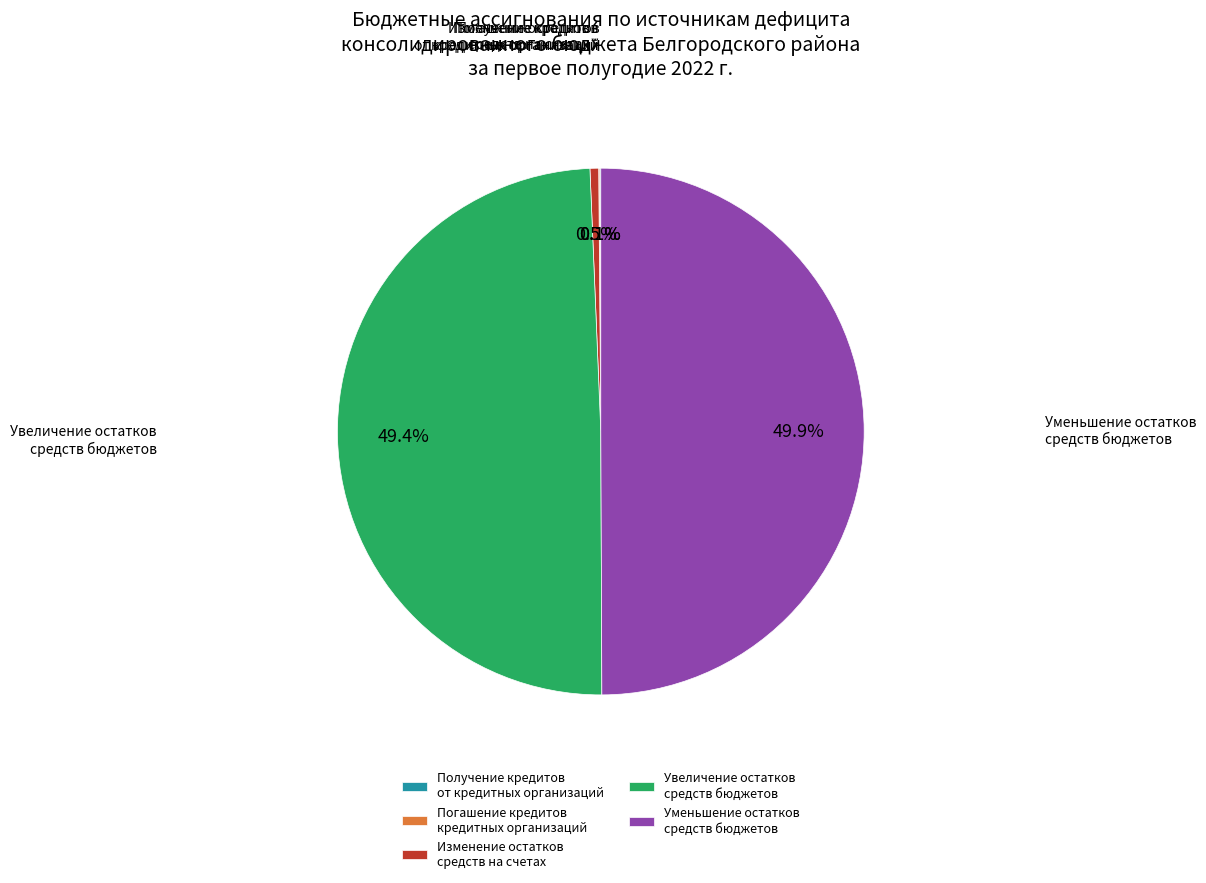

Is the sum of Изменение остатков средств на счетах and Уменьшение остатков средств бюджетов greater than half?

Yes